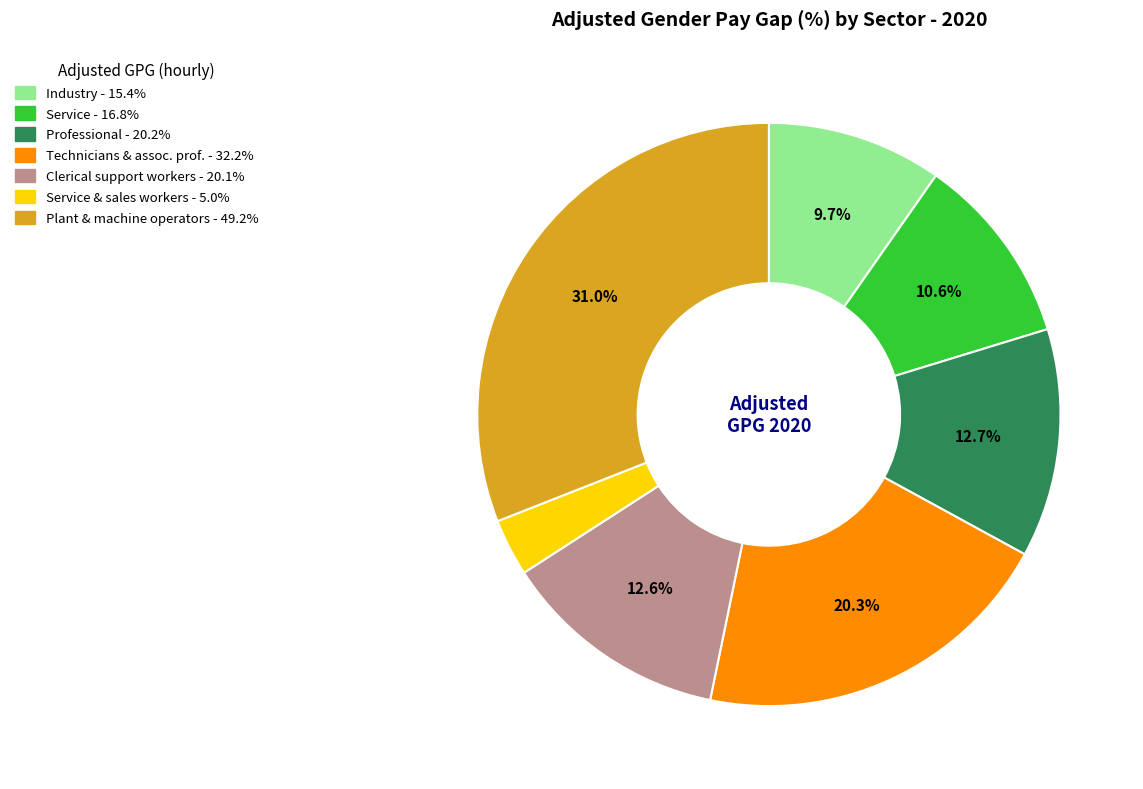

Is there a majority slice in this chart?

No